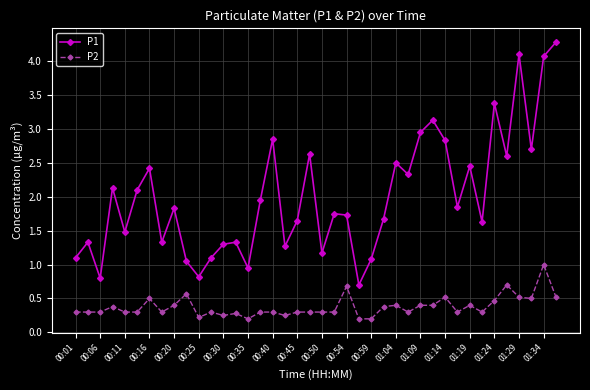

What is the difference between the second highest and second lowest values in the P1 series?

3.3